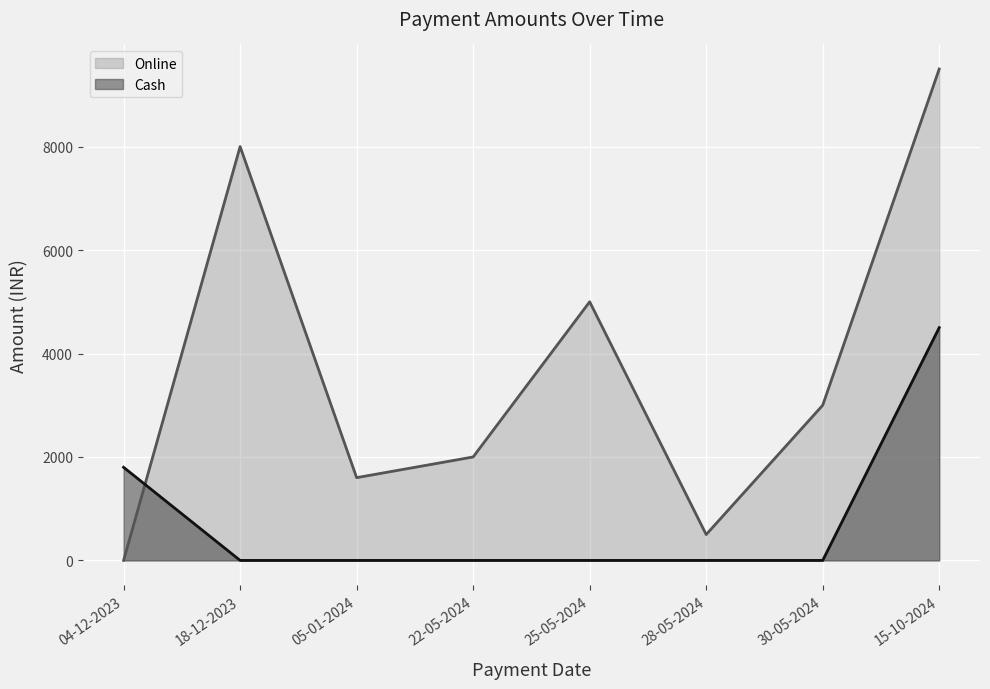

Is it true that Online equals 6023 at 04-12-2023?

False